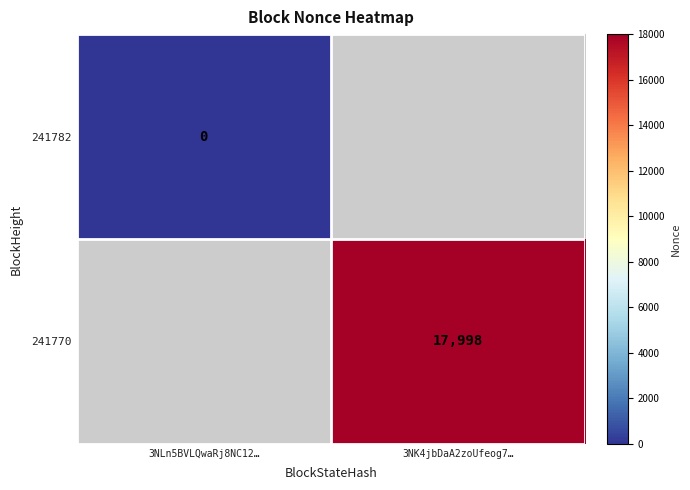

The 241770 series shows 8481 at 3NK4jbDaA2zoUfeog7…. True or false?

False